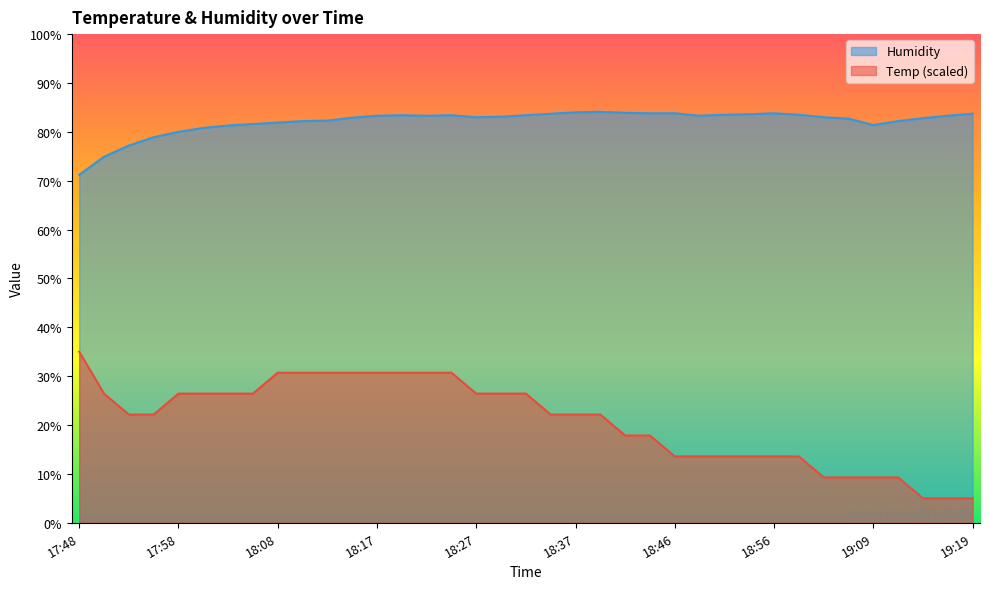

In Humidity, how many points are higher than both neighbors (excluding endpoints)?

4